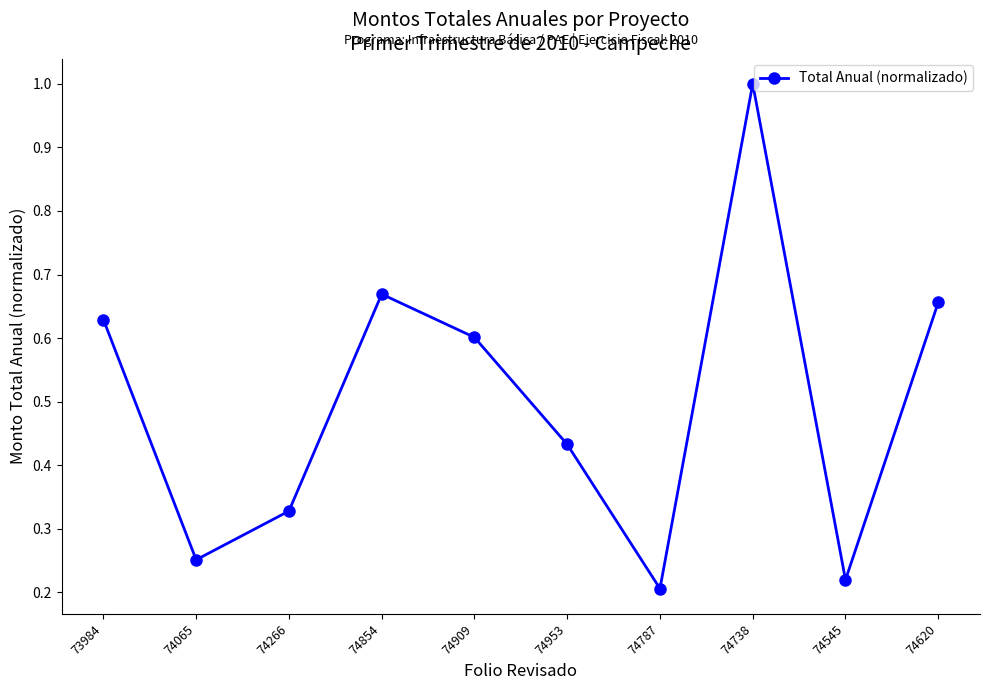

True or false: the data shows 1.1 at 73984.

False